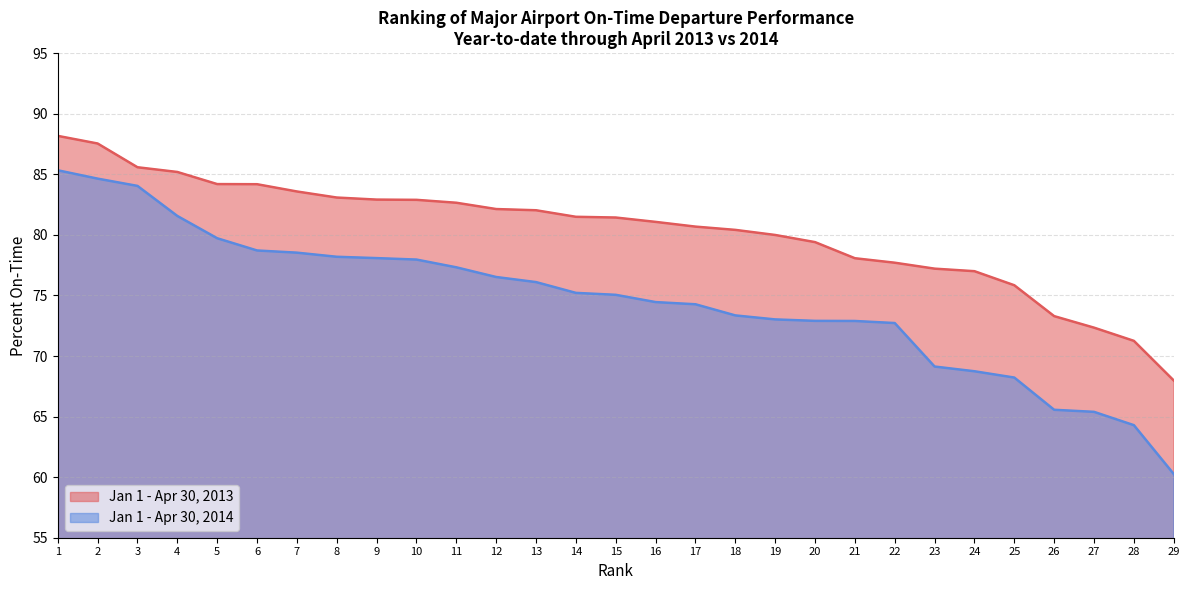

Reading right to left, transcribe all the data shown in this chart.

Jan 1 - Apr 30, 2013: 68.0	71.2	72.3	73.3	75.8	77.0	77.2	77.7	78.1	79.4	80.0	80.4	80.7	81.1	81.4	81.5	82.0	82.1	82.7	82.9	82.9	83.1	83.6	84.2	84.2	85.2	85.6	87.5	88.2
Jan 1 - Apr 30, 2014: 60.3	64.3	65.4	65.6	68.2	68.7	69.1	72.7	72.9	72.9	73.0	73.3	74.3	74.5	75.0	75.2	76.1	76.5	77.3	78.0	78.1	78.2	78.5	78.7	79.7	81.6	84.0	84.6	85.3